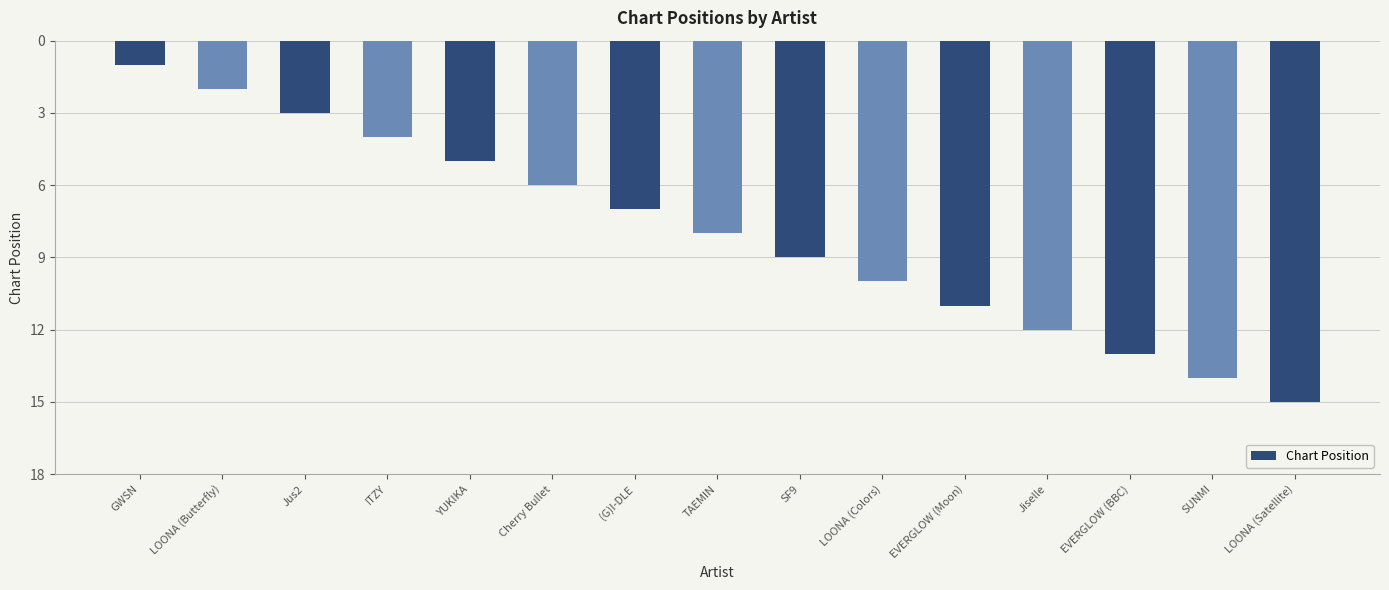

Reading left to right, list all the values displayed in this chart.

1	2	3	4	5	6	7	8	9	10	11	12	13	14	15